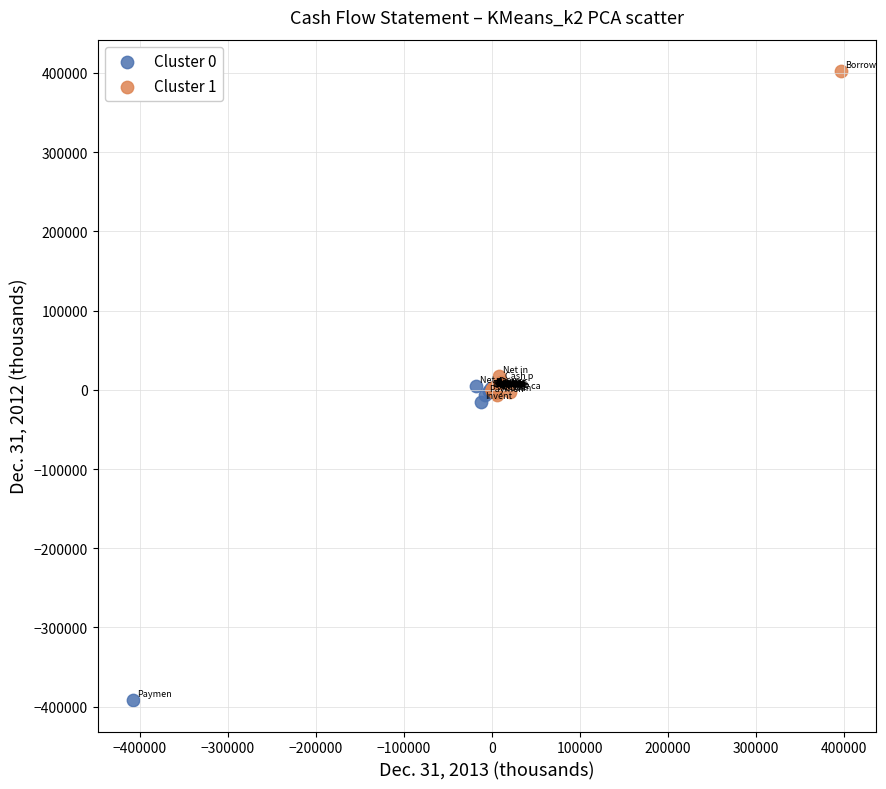

Which series contains the highest Y value?

Cluster 1